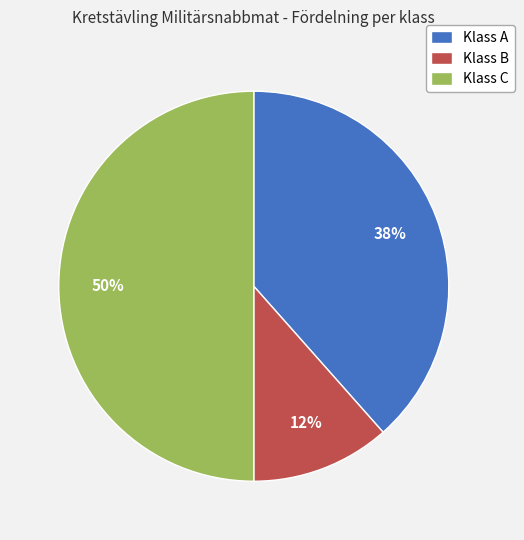

Which slice is the smallest?

Klass B